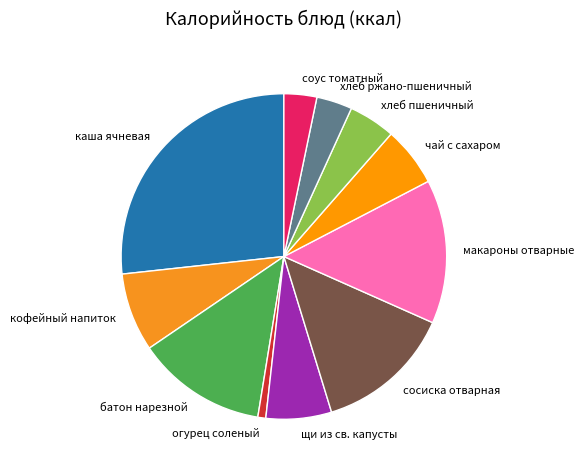

Do кофейный напиток and сосиска отварная together represent more than half of the pie?

No